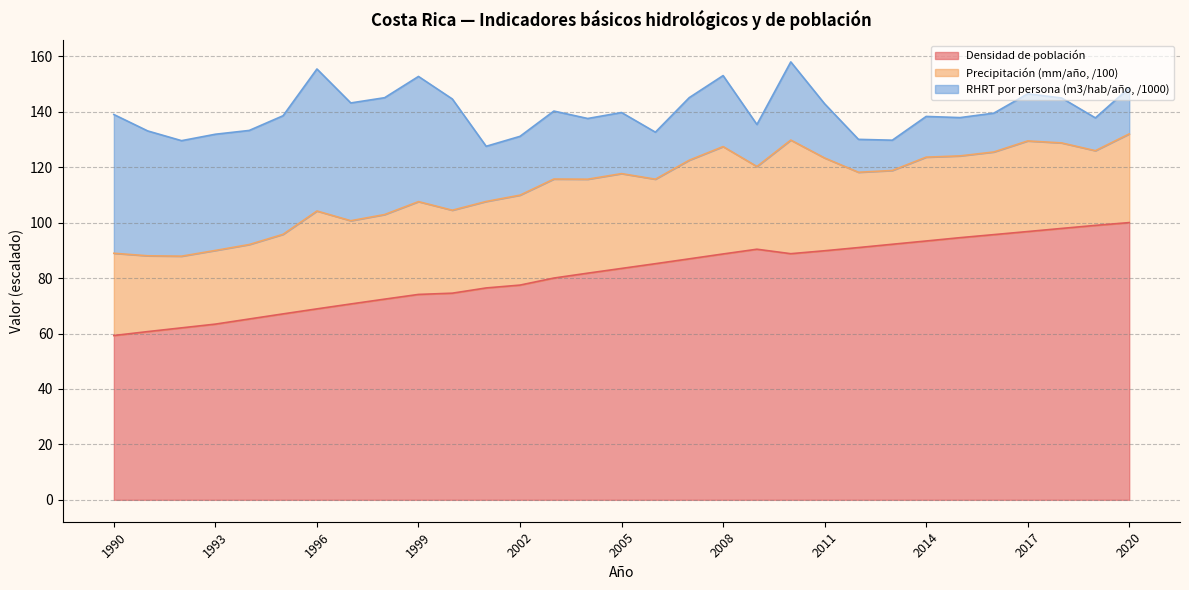

What is the value of the RHRT por persona (m3/hab/año, /1000) point at the 8th from the left?

42.5